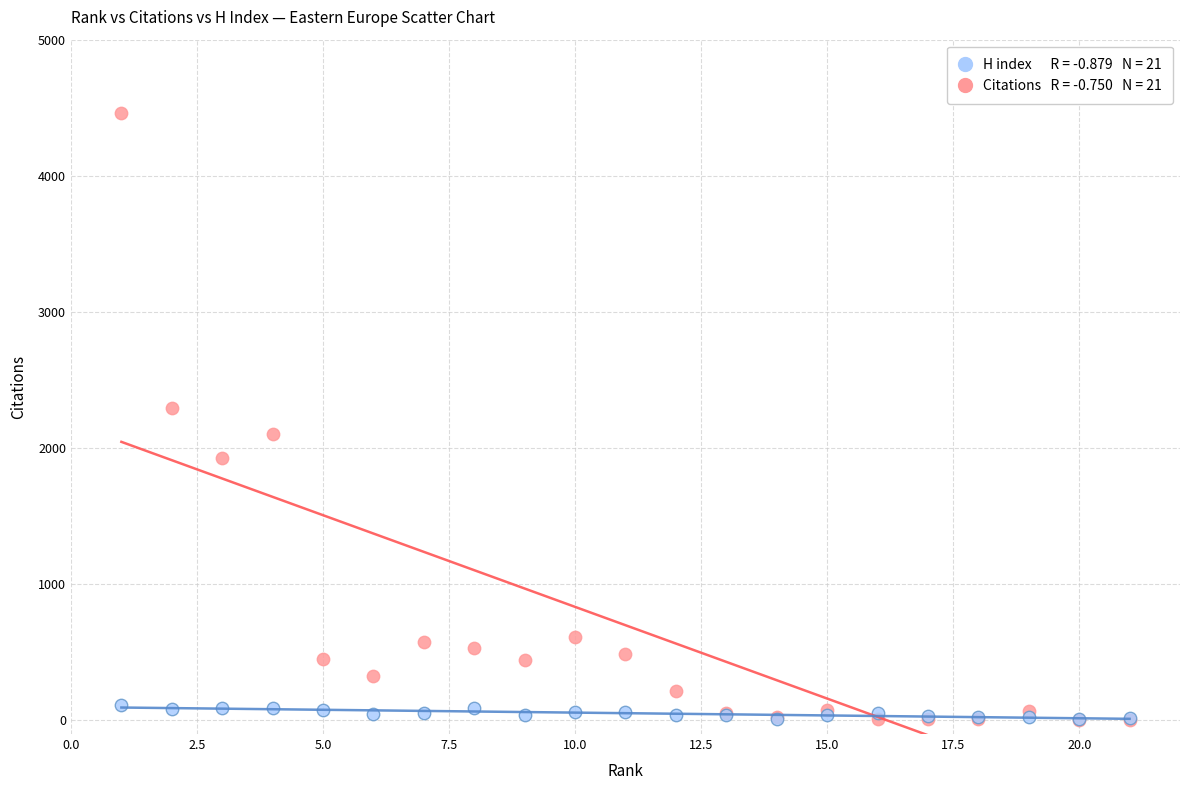

Across all series, what Y value is closest to 2230?

2296